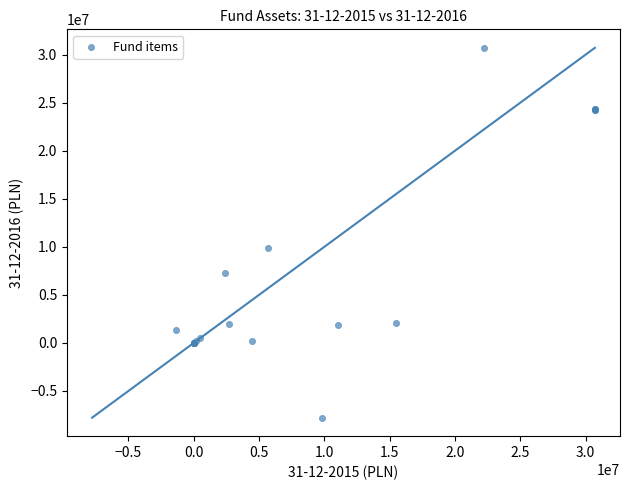

What Y value in the scatter plot is closest to 11455173?

9889510.1